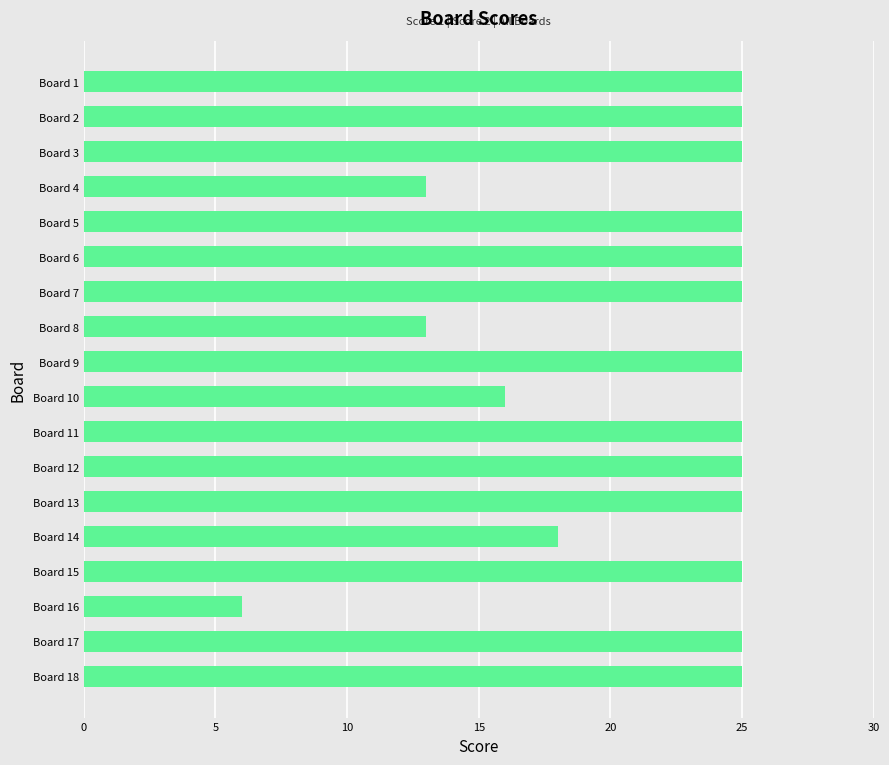

The chart shows a value of 25 at Board 14. True or false?

False